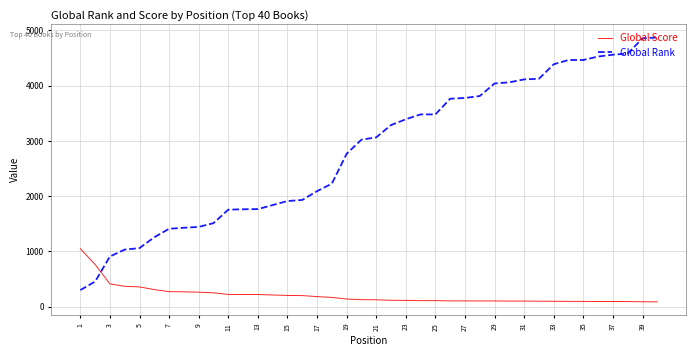

What is the difference between the maximum and minimum values in the Global Score series?

961